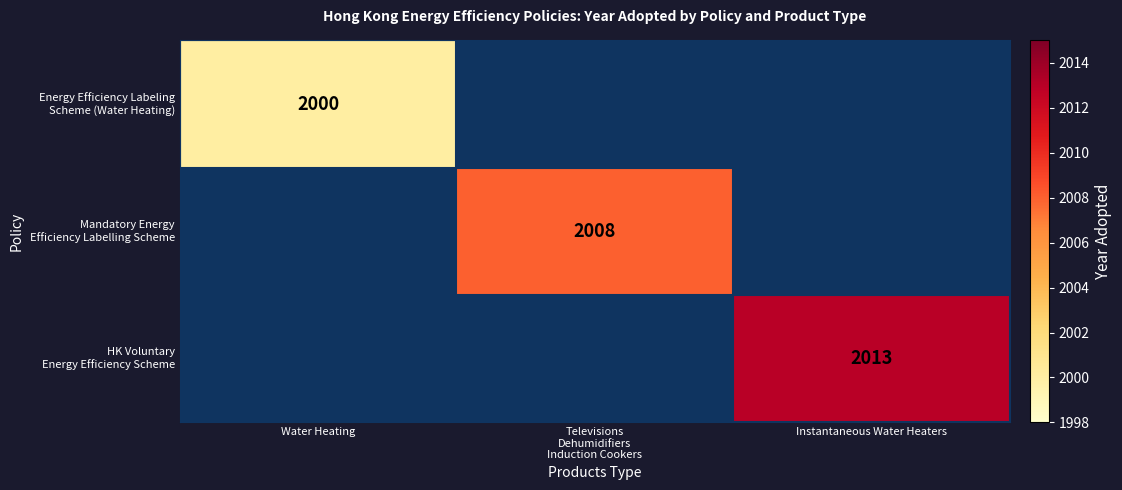

How many data points does each series have?

3